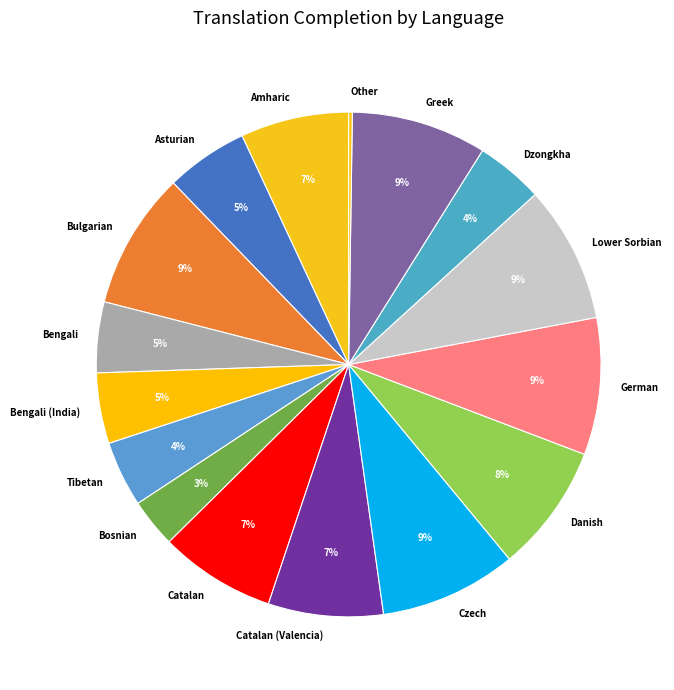

True or false: Greek accounts for 9% of the total.

True